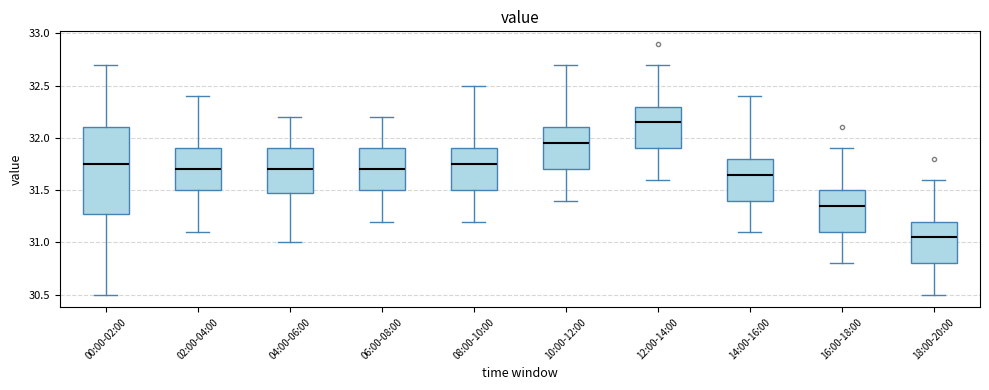

Which box's median line is the lowest?

18:00-20:00